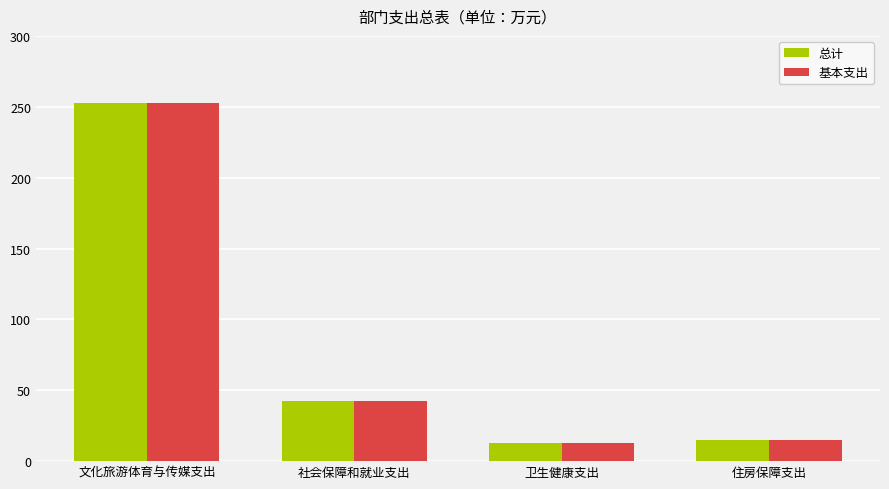

Are the bars grouped side by side (vs. stacked)?

Yes